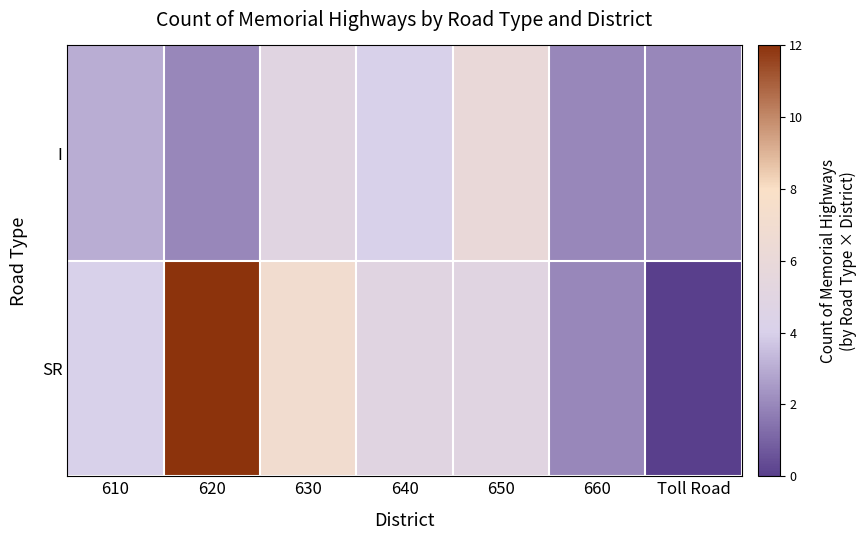

Which has a higher value, 660 or 620?

660